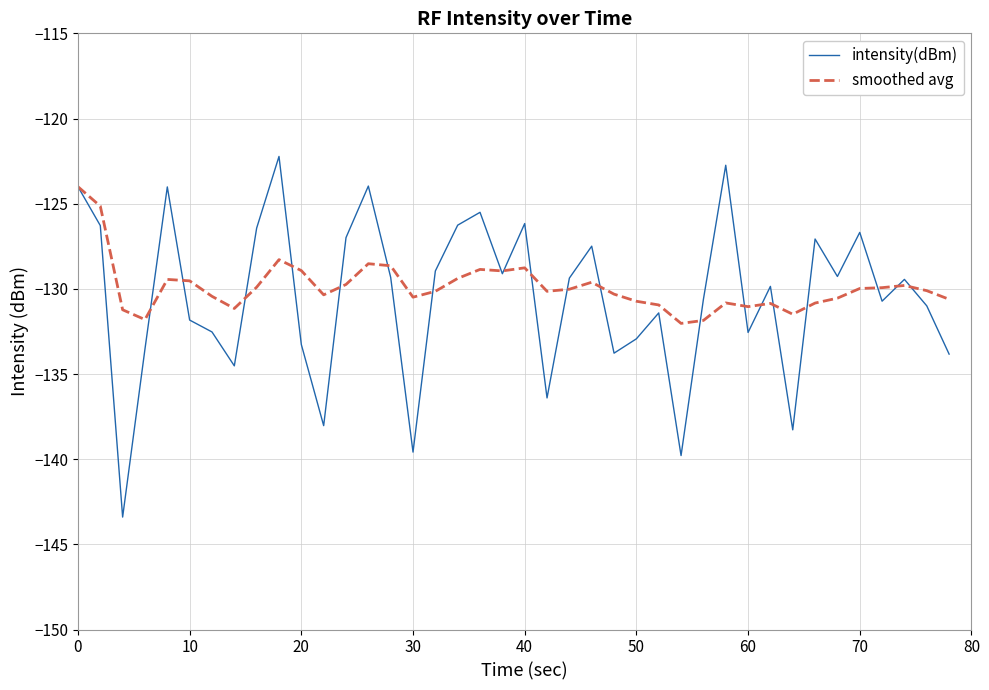

How many interior local peaks does the intensity(dBm) series have?

12